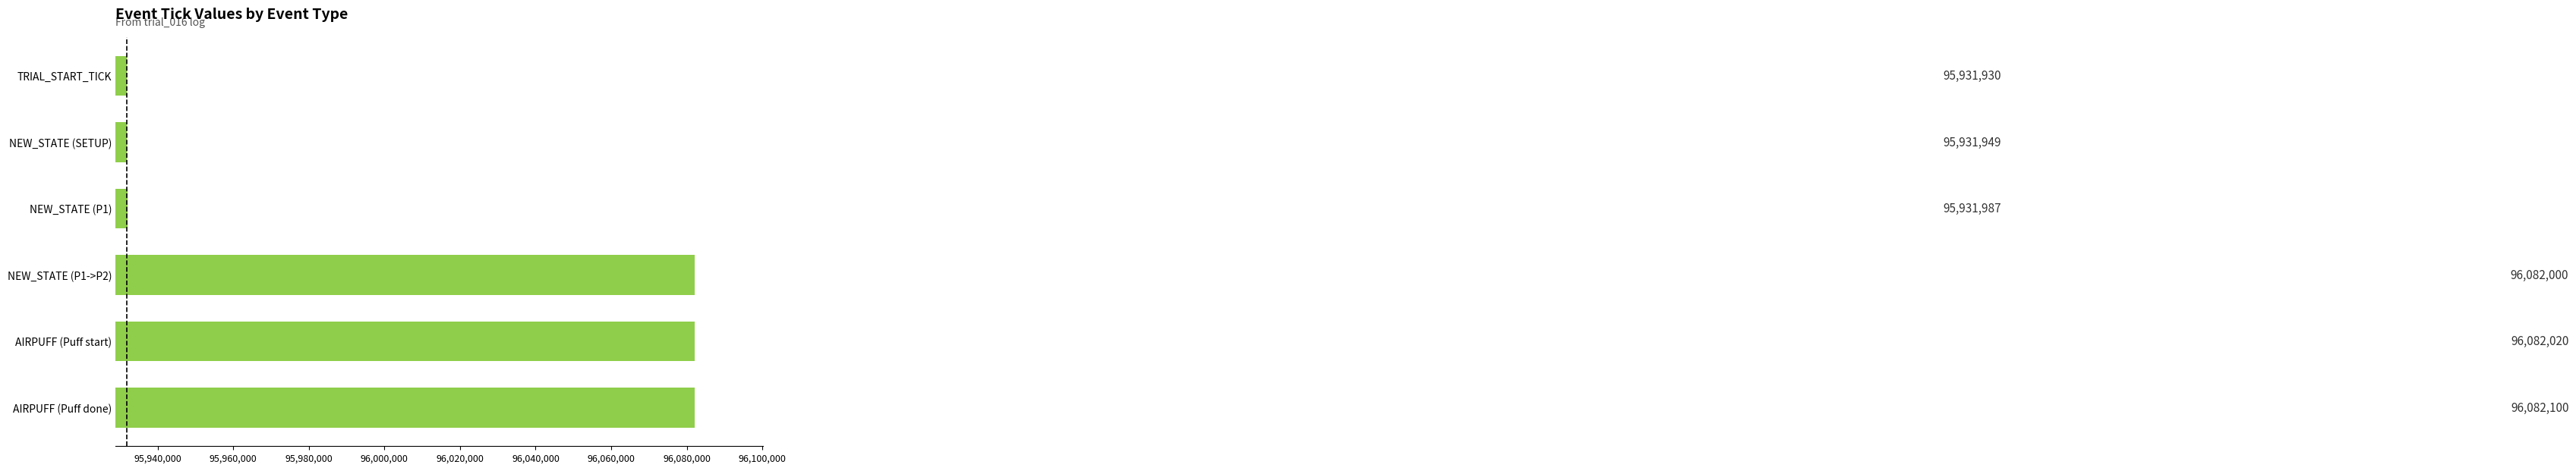

List the labels in order of value, largest first.

AIRPUFF (Puff done), AIRPUFF (Puff start), NEW_STATE (P1->P2), NEW_STATE (P1), NEW_STATE (SETUP), TRIAL_START_TICK